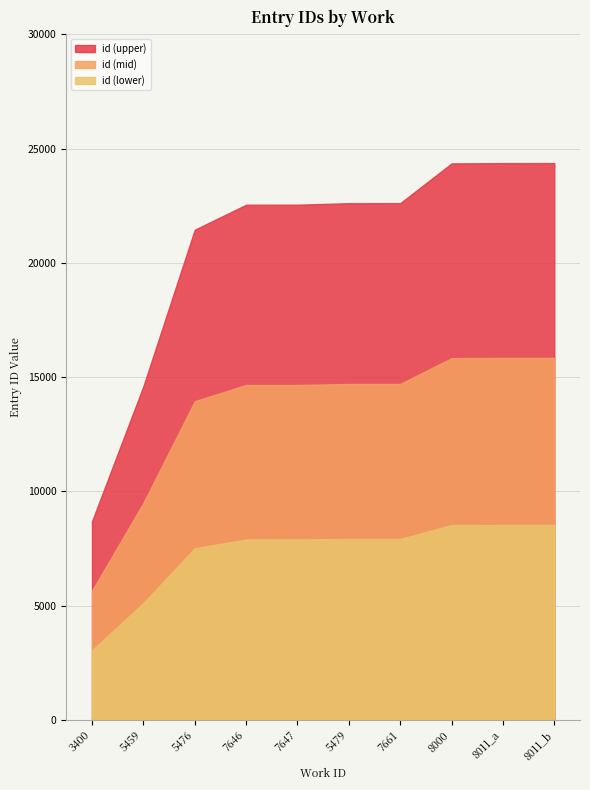

Approximately how many times larger is the value at 8011_b compared to 5459?

1.7